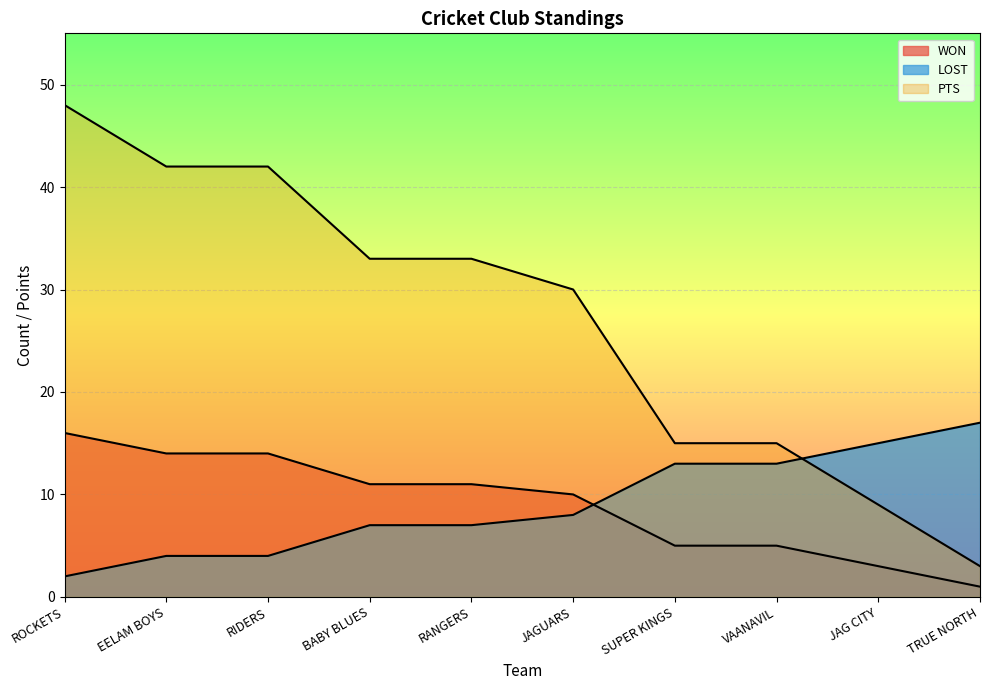

What is the difference between the maximum and minimum values in the PTS series?

45